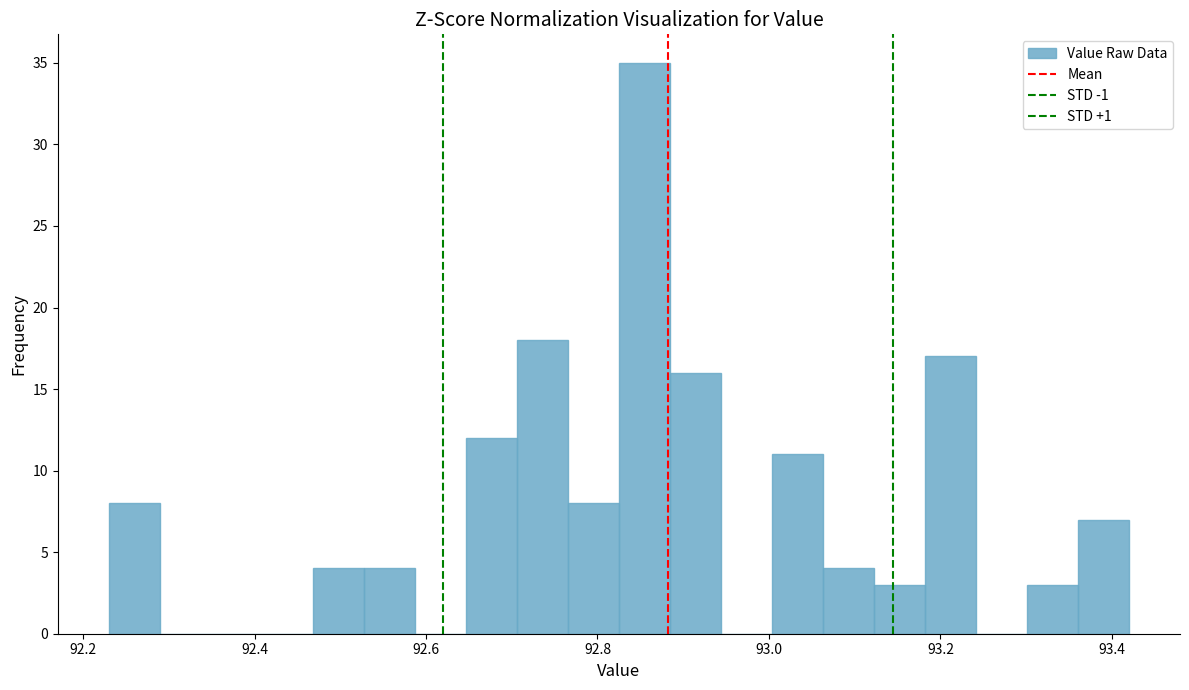

Around what value on the x-axis is the tallest bar? Give the approximate position of its centre, as read against the axis.

92.86